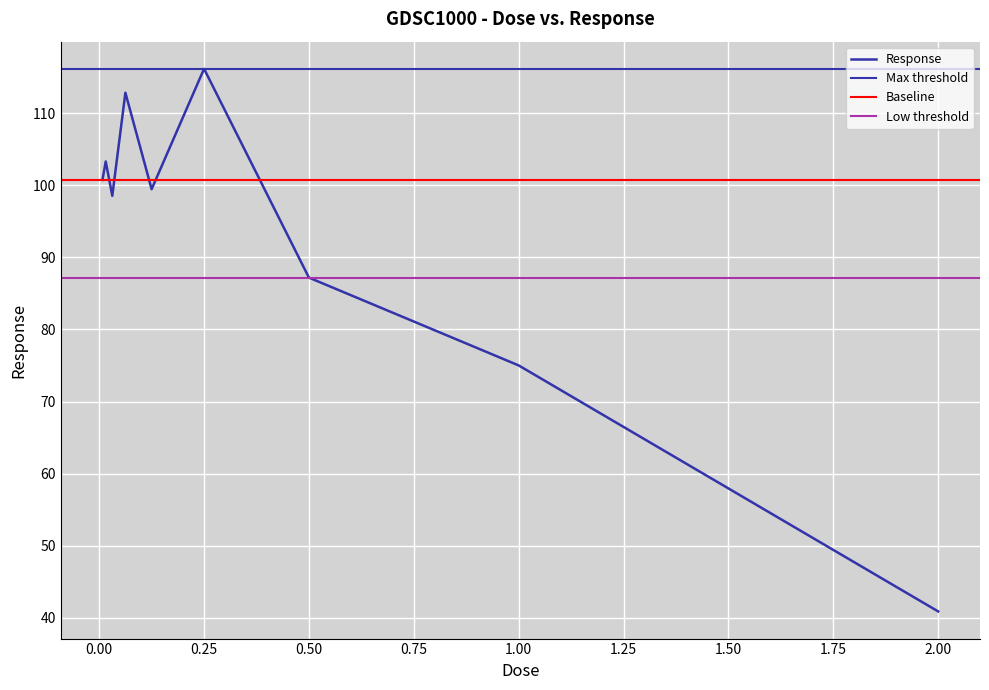

Rank the categories by value from highest to lowest.

0.25, 0.0625, 0.015625, 0.0078125, 0.125, 0.03125, 0.5, 1.0, 2.0